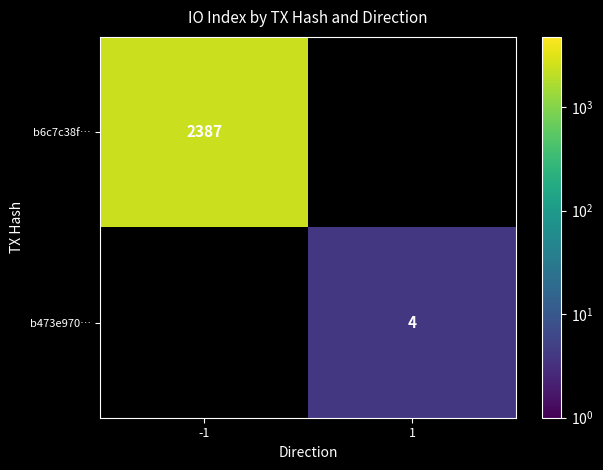

How many distinct data groups are displayed?

2